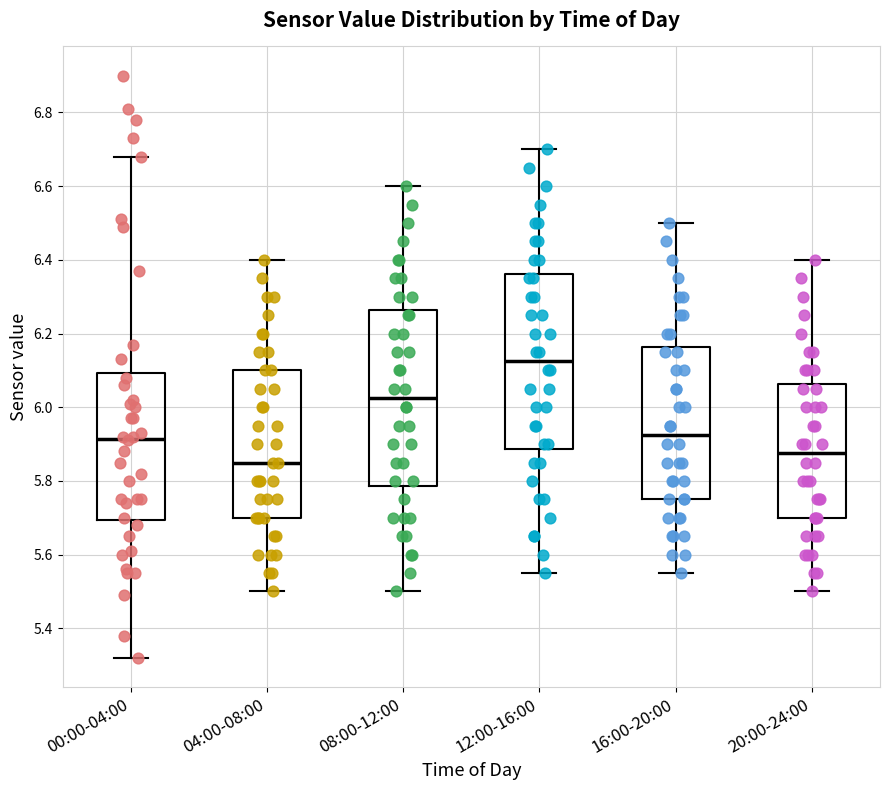

Which box's median line is the highest?

12:00-16:00